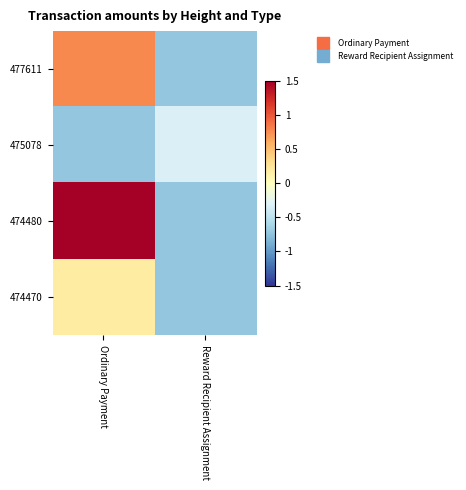

Which category has the highest value across all series?

Ordinary Payment